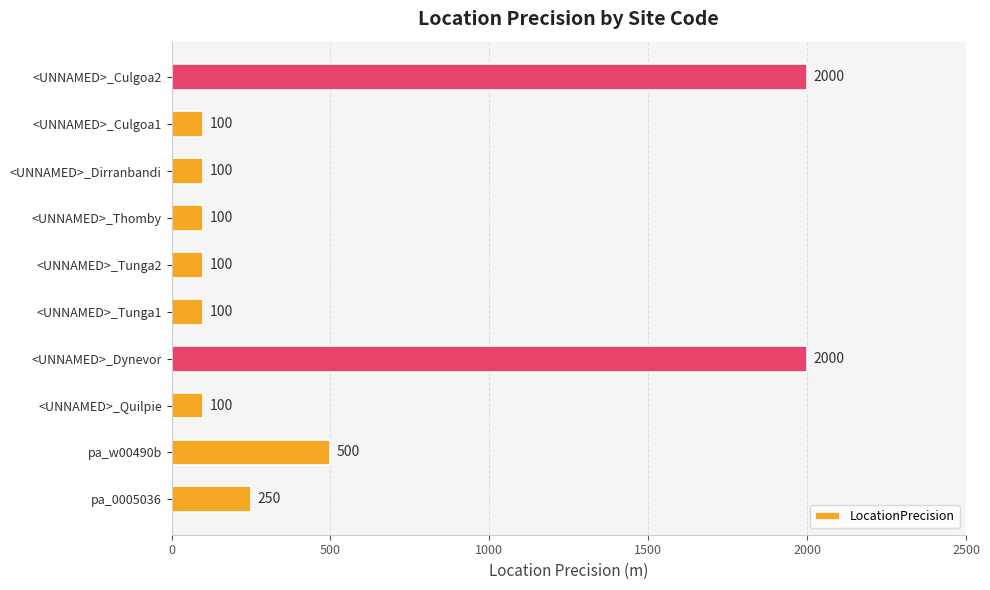

Reading top to bottom, extract all data points from this chart.

2000	100	100	100	100	100	2000	100	500	250